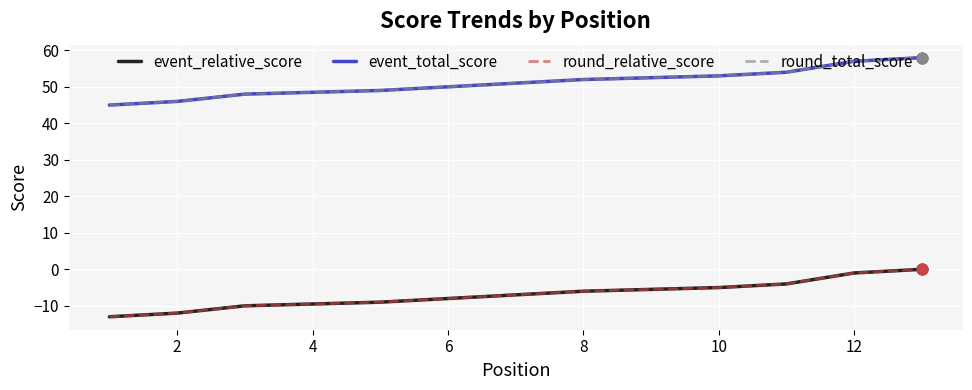

Which series has the largest Y range (max minus min)?

event_relative_score